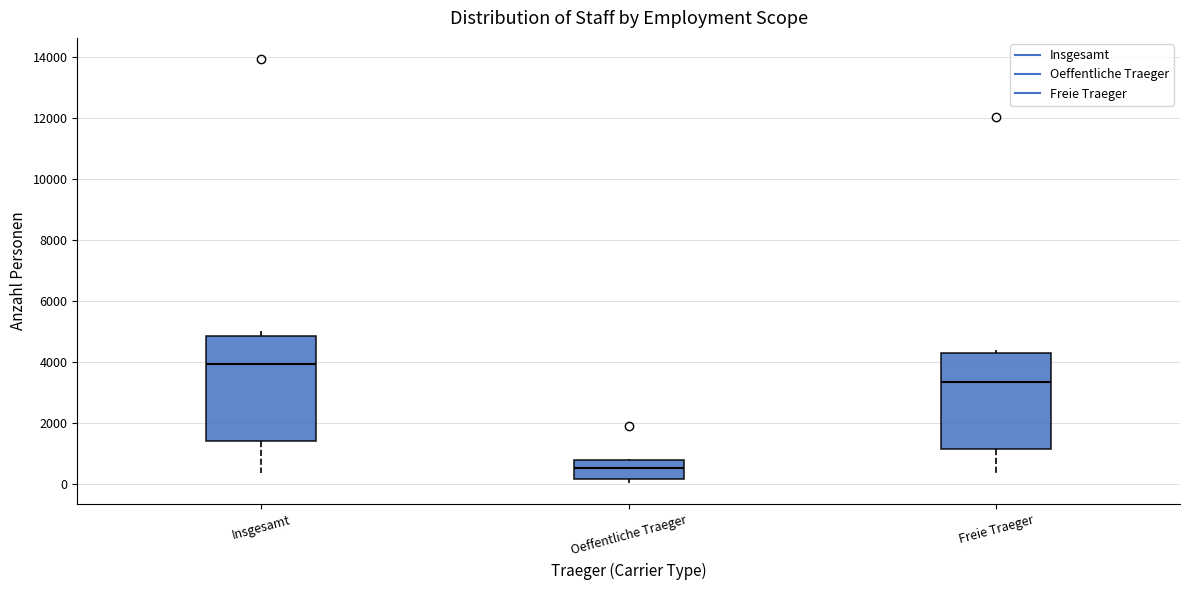

Reading left to right, transcribe this box plot: for each box, give where its median line is, the range the box spans, and where its two whiskers end, as read against the y-axis. The values are not printed on the chart, so give them approximately, as read against the axis.

Insgesamt: median 4000, box 1400 to 4800, whiskers 400 to 5000
Oeffentliche Traeger: median 400, box 200 to 800, whiskers 0 to 800
Freie Traeger: median 3400, box 1200 to 4200, whiskers 400 to 4400